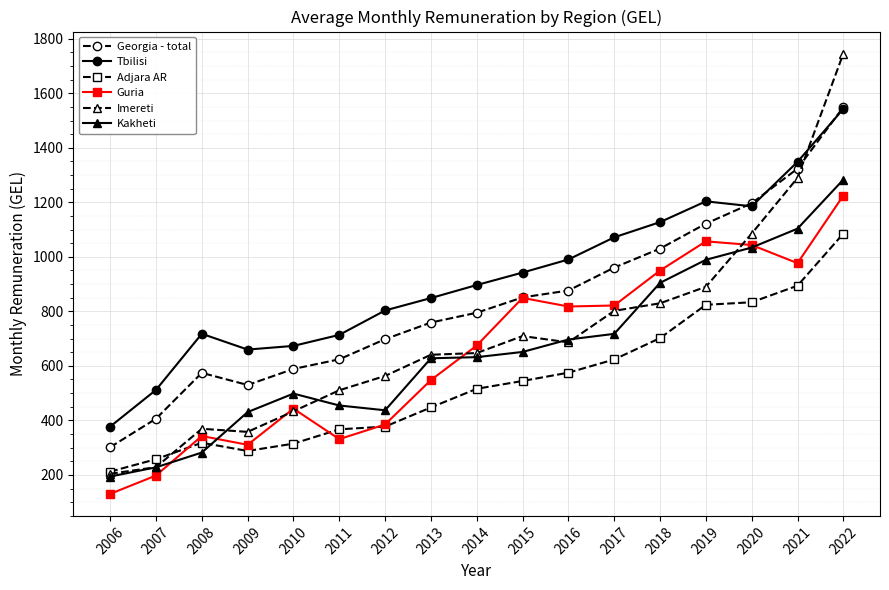

True or false: Guria has a value of 170.3 at 2017.

False